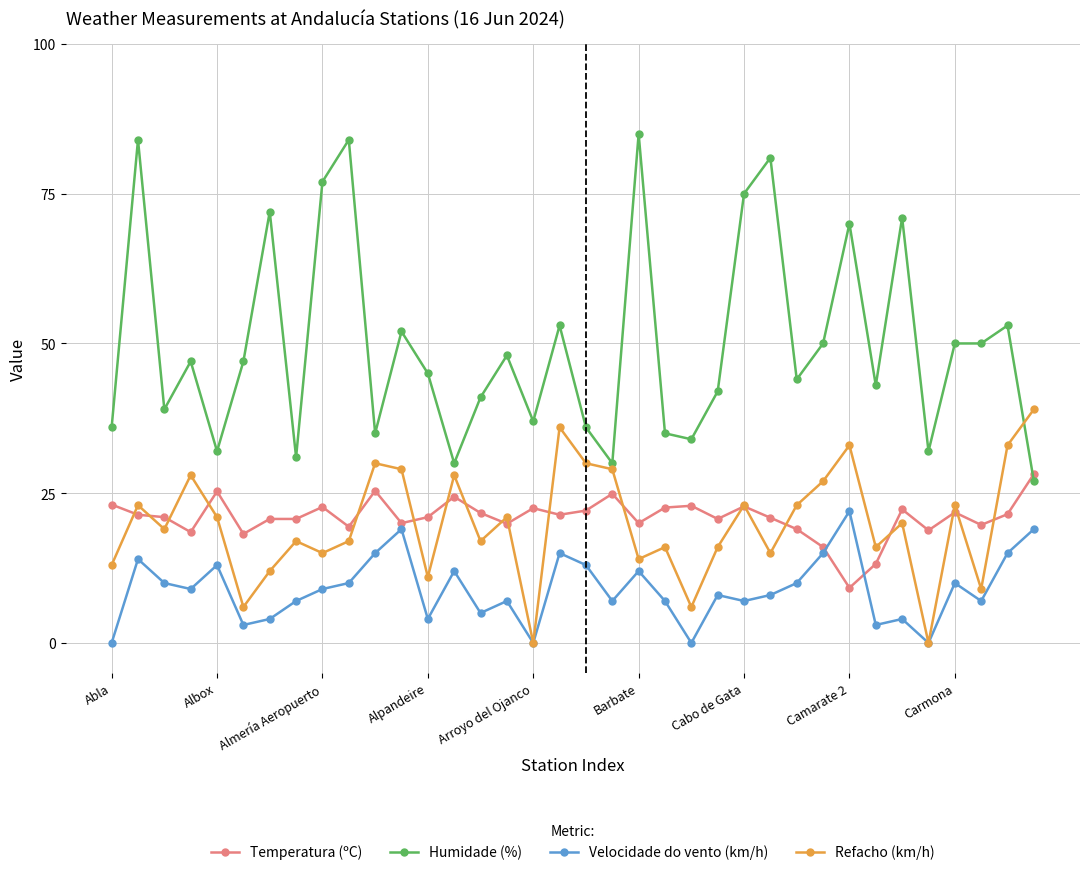

After their last crossing, which series has the higher values: Humidade (%) or Temperatura (ºC)?

Temperatura (ºC)